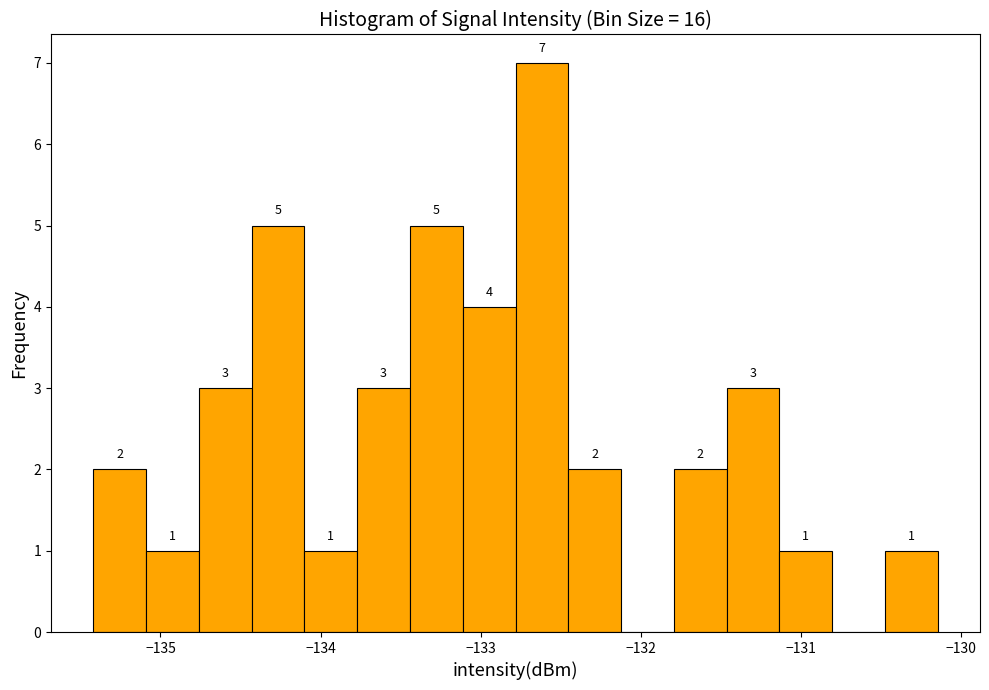

Around what value on the x-axis is the tallest bar? Give the approximate position of its centre, as read against the axis.

-132.6